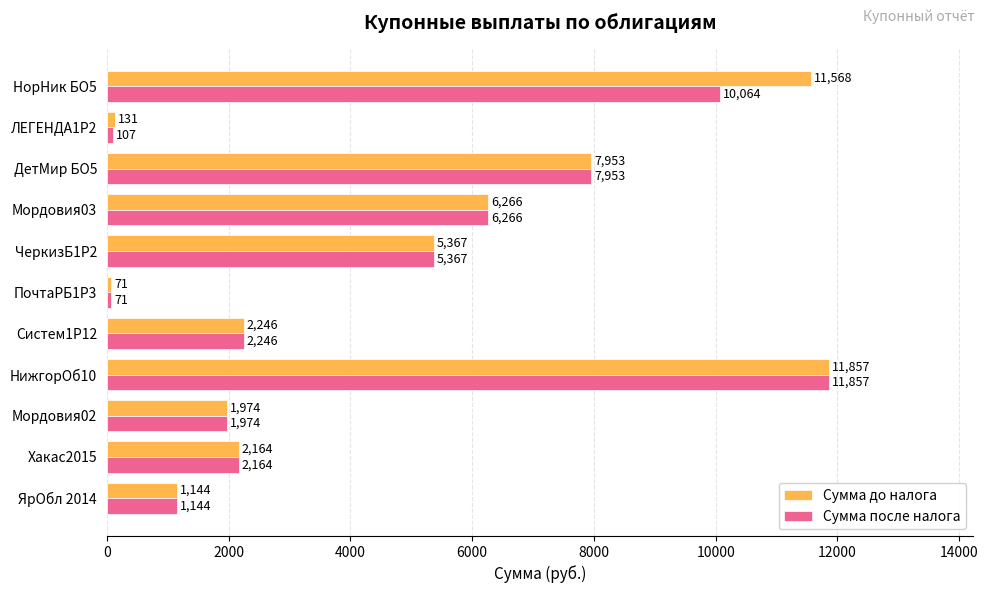

Between Мордовия02 and НорНик БО5, which series saw the biggest shift?

Сумма до налога